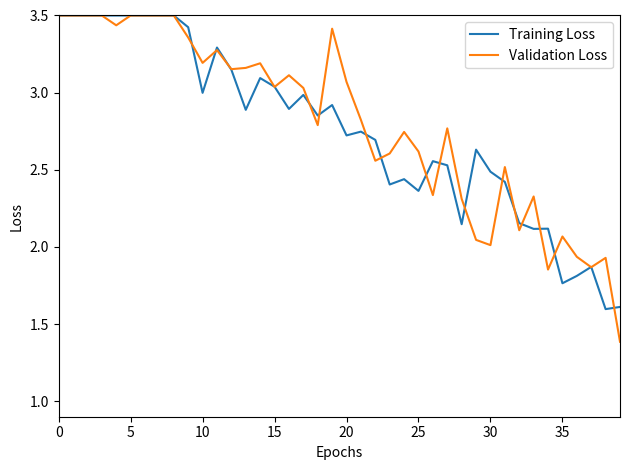

Which series has the largest range (max minus min)?

Validation Loss